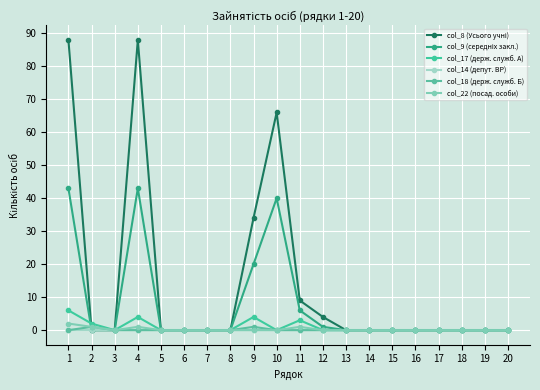

How many lines are shown in the chart?

6